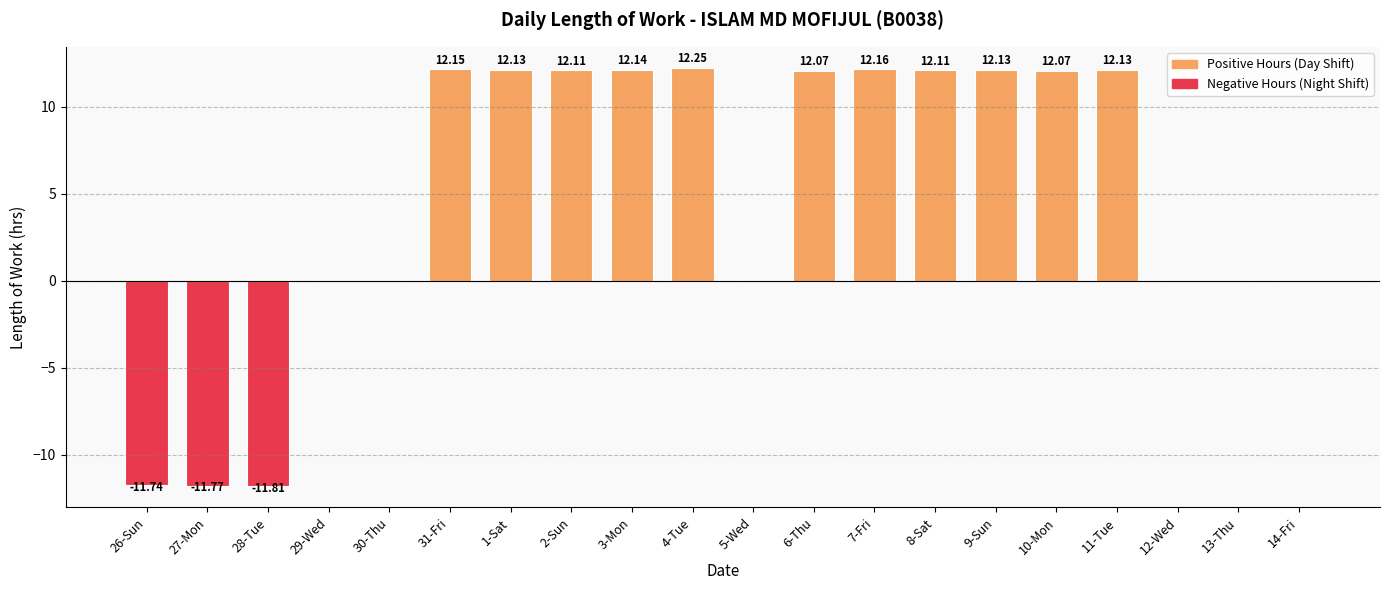

The value at 13-Thu is -8.0. True or false?

False